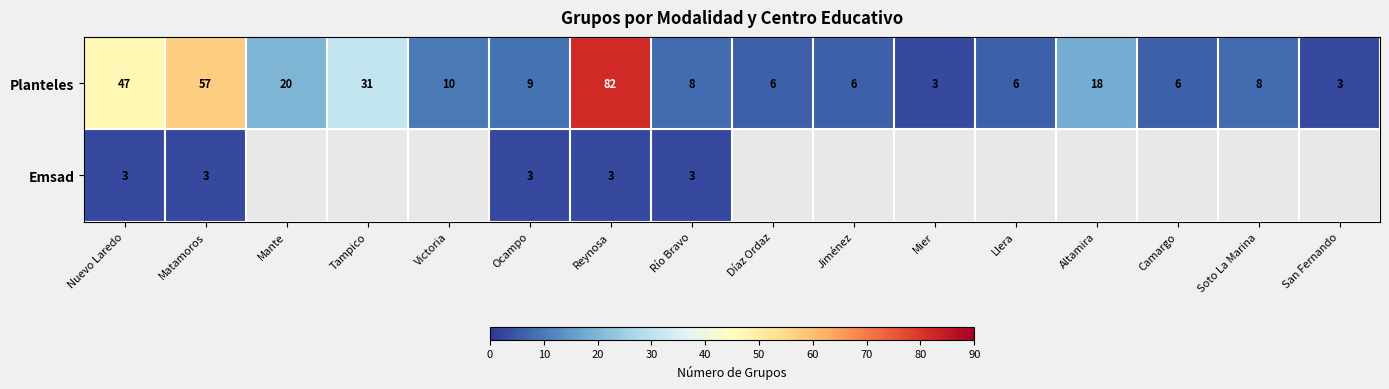

What is the maximum value for Planteles?

82